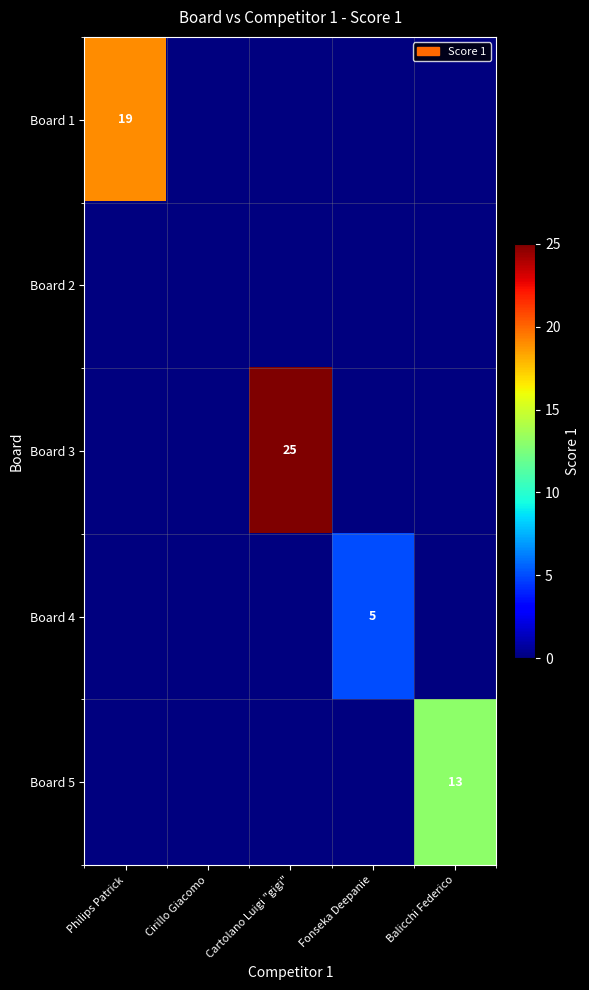

What is the difference between the highest and lowest values at Philips Patrick?

19